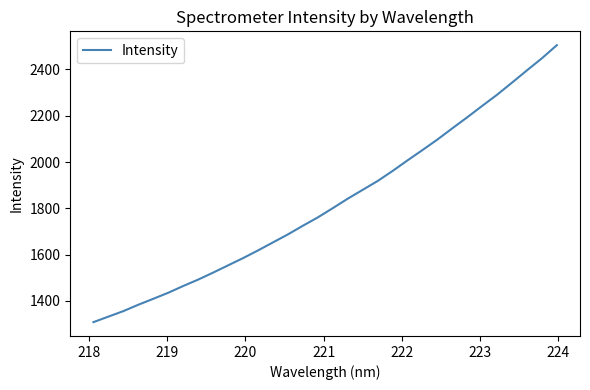

Reading right to left, what are all the values shown in this chart?

2504.6	2448.0	2395.9	2342.9	2290.7	2242.4	2193.2	2145.5	2097.0	2051.6	2007.0	1961.2	1917.9	1879.8	1841.6	1800.8	1760.8	1724.8	1687.5	1652.9	1618.2	1585.0	1553.8	1522.4	1492.3	1464.6	1435.5	1409.4	1383.7	1356.2	1332.4	1308.6